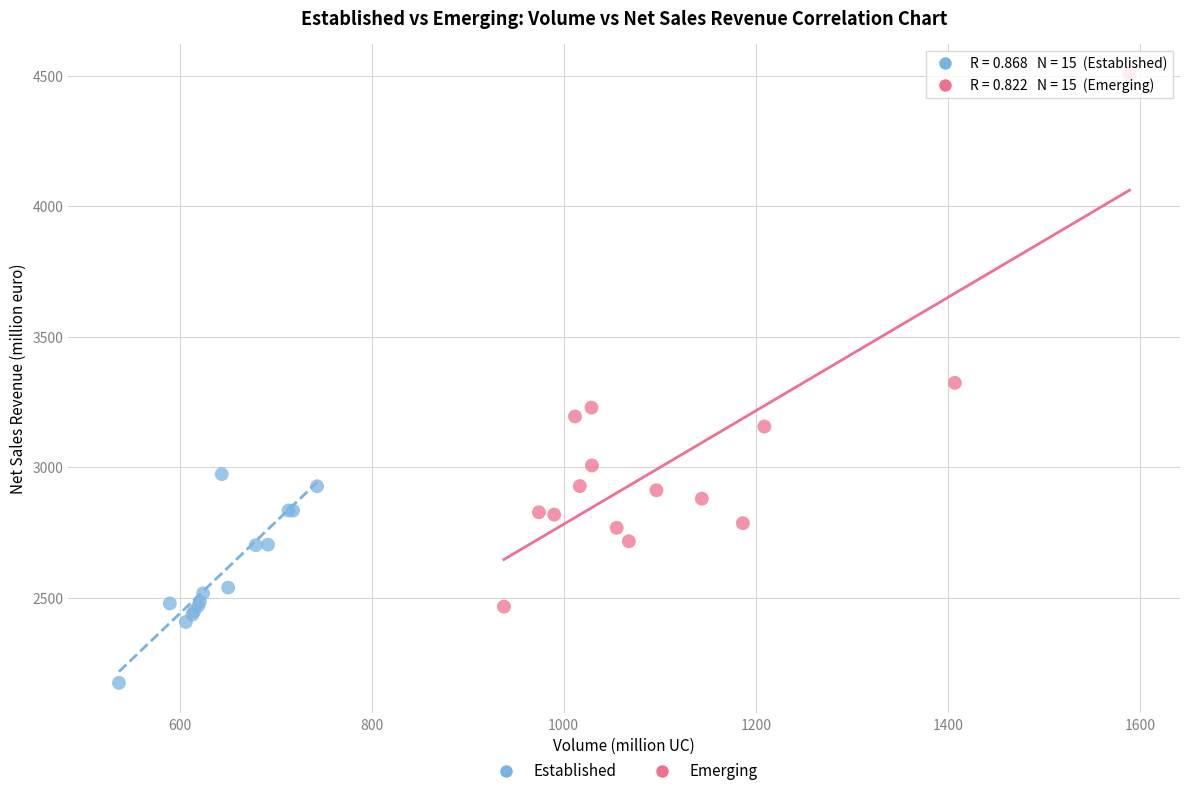

Which series contains the lowest Y value?

Established